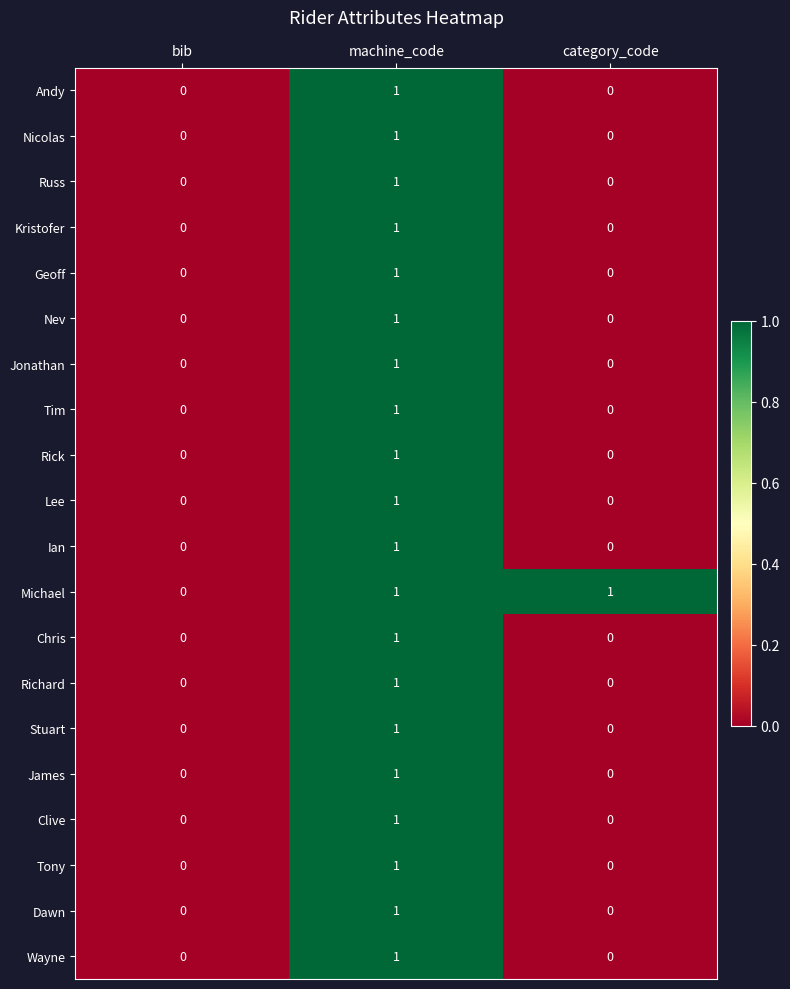

The value of Andy at bib is 0. True or false?

True